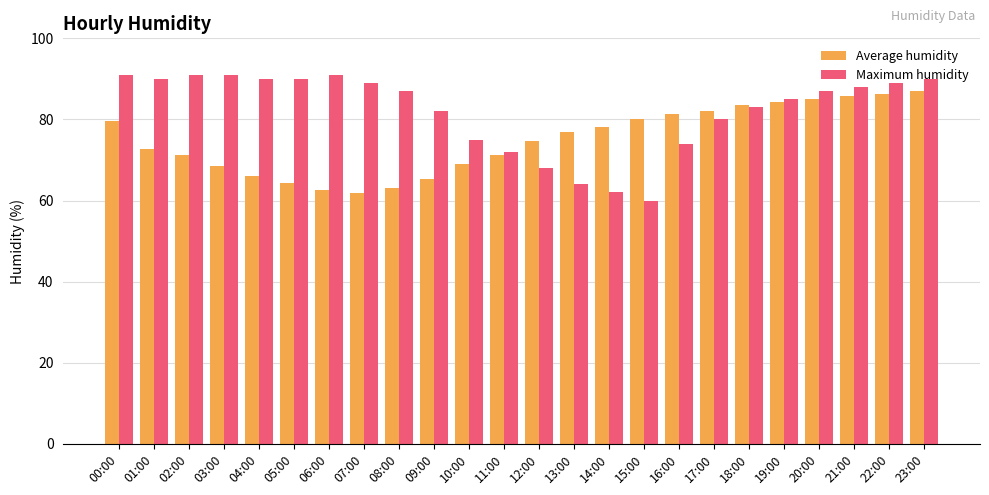

Read the Maximum humidity value at 12:00.

68.0